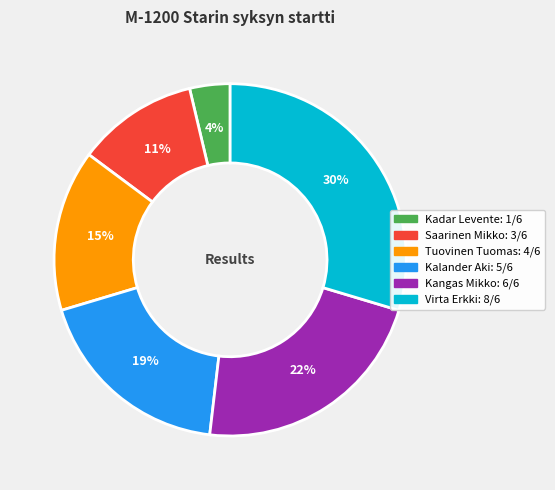

Does Kalander Aki represent more than half of the total?

No